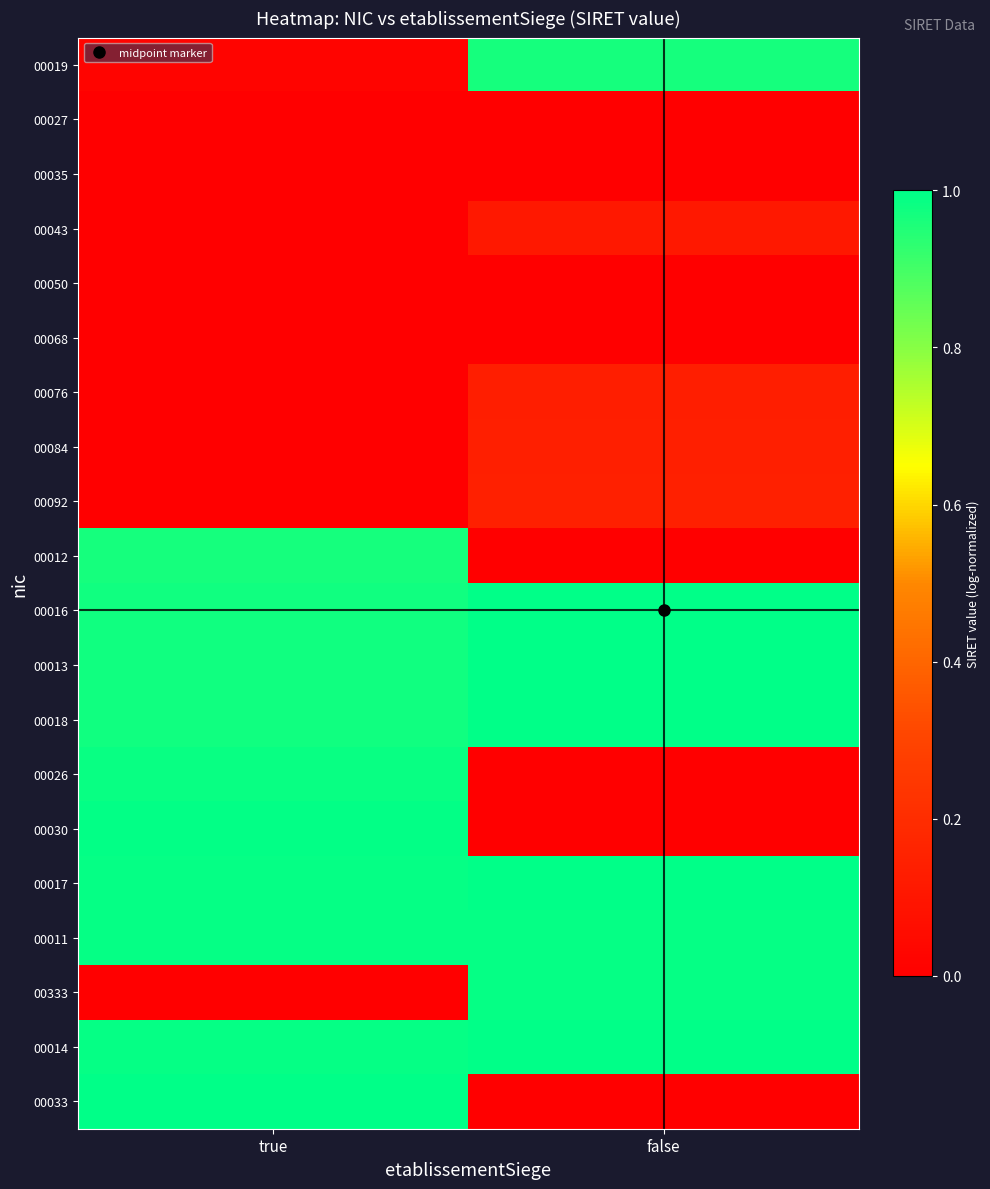

Reading right to left, transcribe all the data shown in this chart.

00019: false=1.0	true=0.0
00027: false=0.0	true=0.0
00035: false=0.0	true=0.0
00043: false=0.1	true=0.0
00050: false=0.0	true=0.0
00068: false=0.0	true=0.0
00076: false=0.1	true=0.0
00084: false=0.1	true=0.0
00092: false=0.1	true=0.0
00012: false=0.0	true=1.0
00016: false=1.0	true=1.0
00013: false=1.0	true=1.0
00018: false=1.0	true=1.0
00026: false=0.0	true=1.0
00030: false=0.0	true=1.0
00017: false=1.0	true=1.0
00011: false=1.0	true=1.0
00333: false=1.0	true=0.0
00014: false=1.0	true=1.0
00033: false=0.0	true=1.0